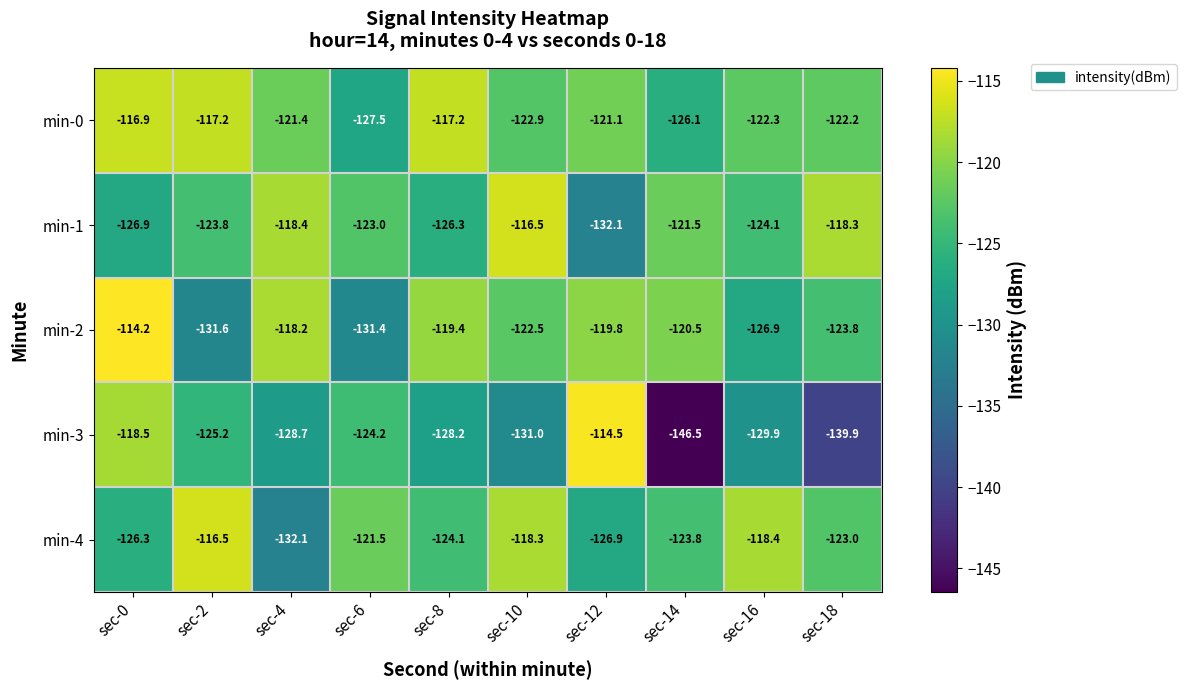

The value of min-4 at sec-2 is -116.5. True or false?

True